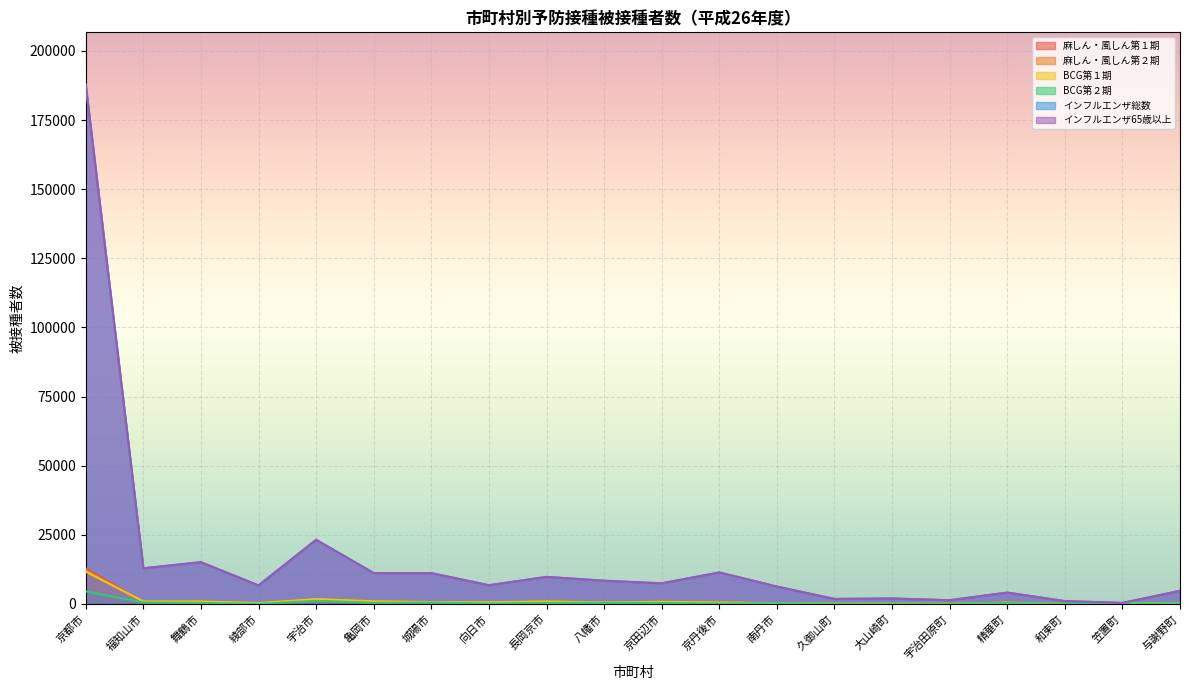

What is the highest value of the インフルエンザ総数 series?

187922